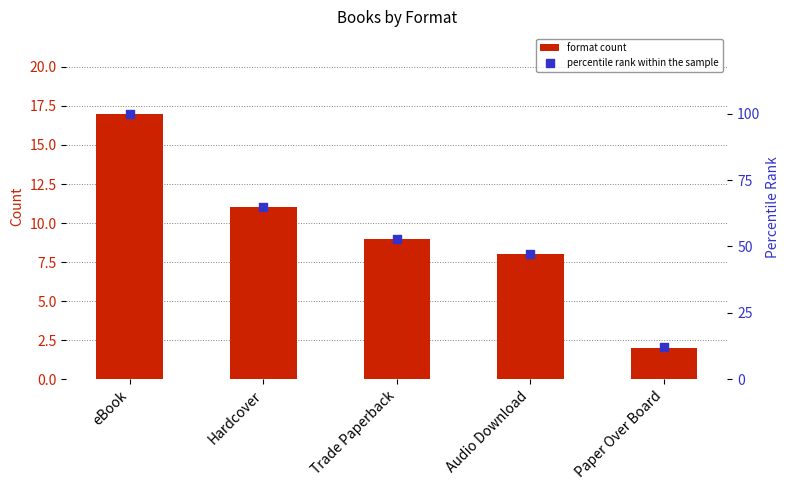

Which series reaches the minimum Y coordinate?

format count